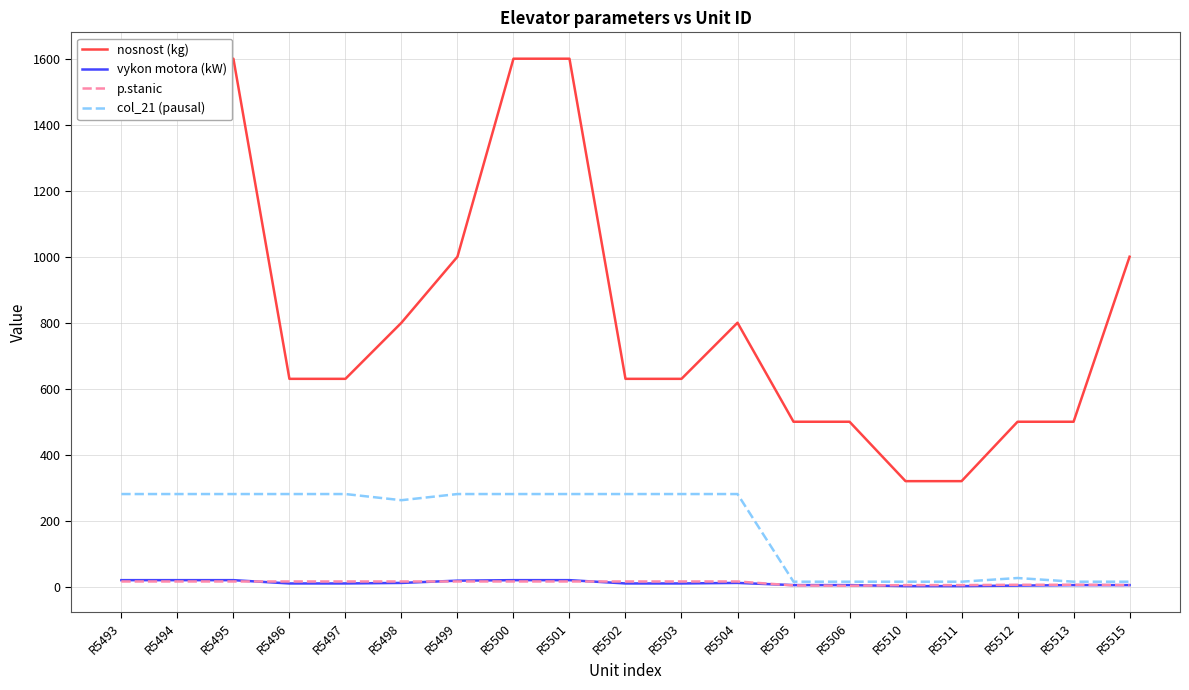

Reading left to right, what are all the values shown in this chart?

nosnost (kg): 1600.0	1600.0	1600.0	630.0	630.0	800.0	1000.0	1600.0	1600.0	630.0	630.0	800.0	500.0	500.0	320.0	320.0	500.0	500.0	1000.0
vykon motora (kW): 20.0	20.0	20.0	10.0	10.0	11.6	18.5	20.0	20.0	10.0	10.0	11.6	5.0	5.0	2.0	2.0	3.5	5.0	5.0
p.stanic: 16.0	16.0	16.0	16.0	16.0	16.0	16.0	16.0	16.0	16.0	16.0	16.0	4.0	3.0	5.0	5.0	6.0	6.0	5.0
col_21 (pausal): 280.9	280.9	280.9	280.9	280.9	262.2	280.9	280.9	280.9	280.9	280.9	280.9	15.3	15.3	15.3	15.3	26.5	15.3	15.3